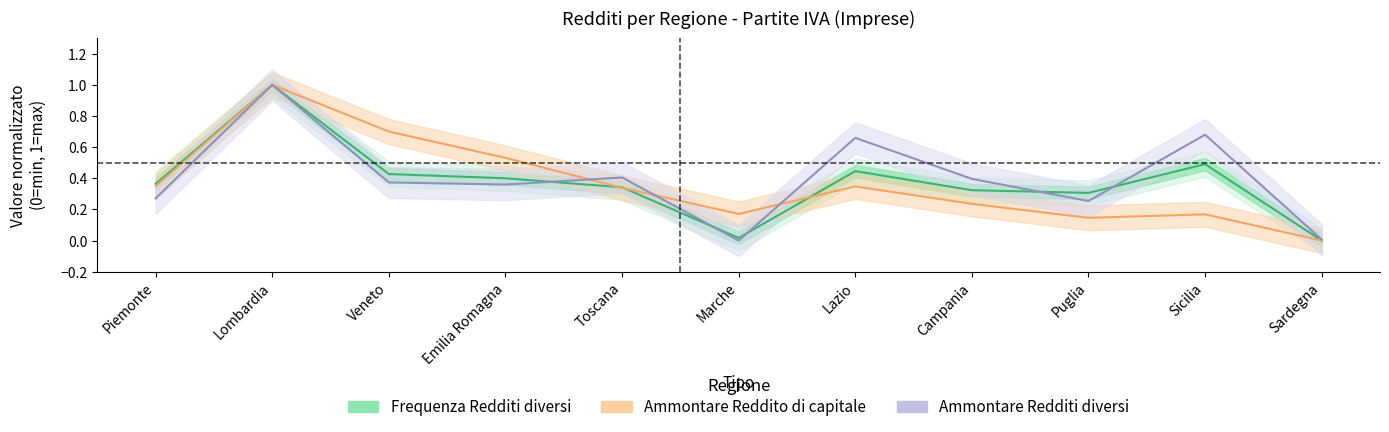

Where do Ammontare Reddito di capitale and Frequenza Redditi diversi first cross each other?

Emilia Romagna and Toscana